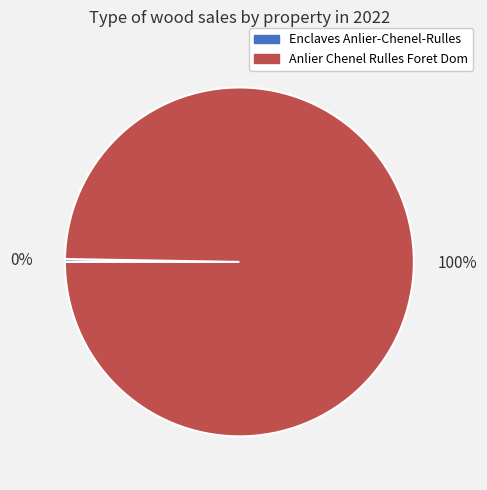

Which category has the biggest portion of the pie?

Anlier Chenel Rulles Foret Dom